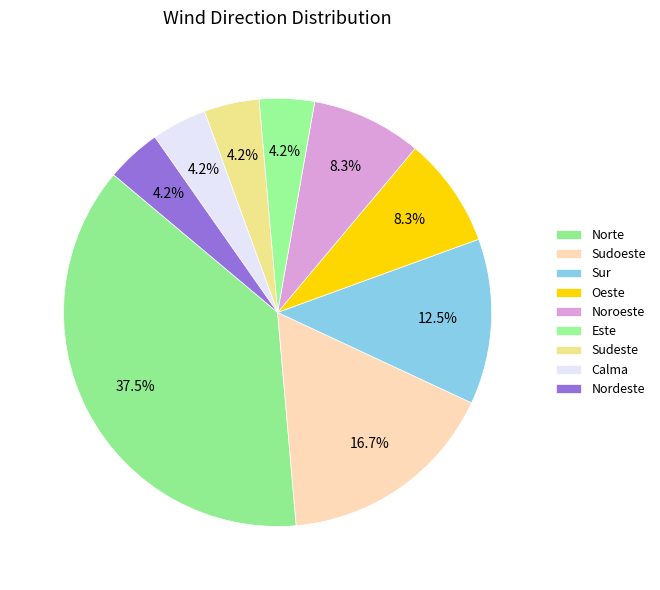

Count the number of slices in the pie.

9